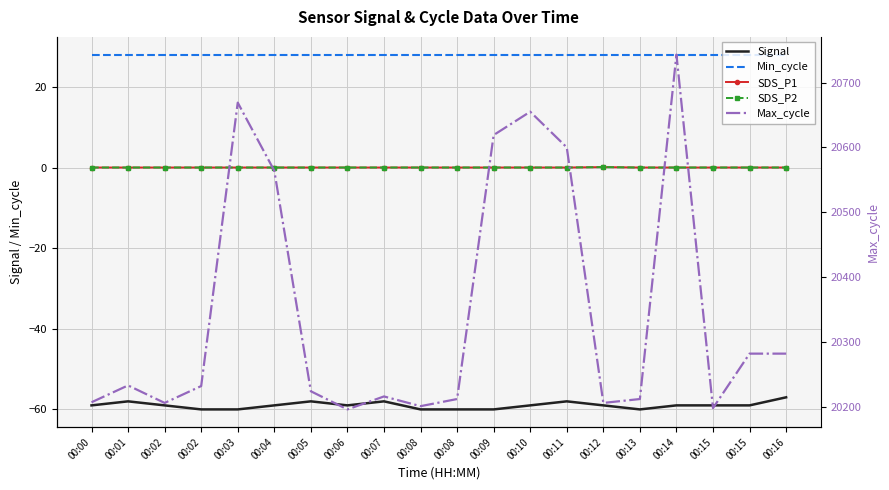

What is the difference between the maximum and minimum values in the SDS_P1 series?

0.1